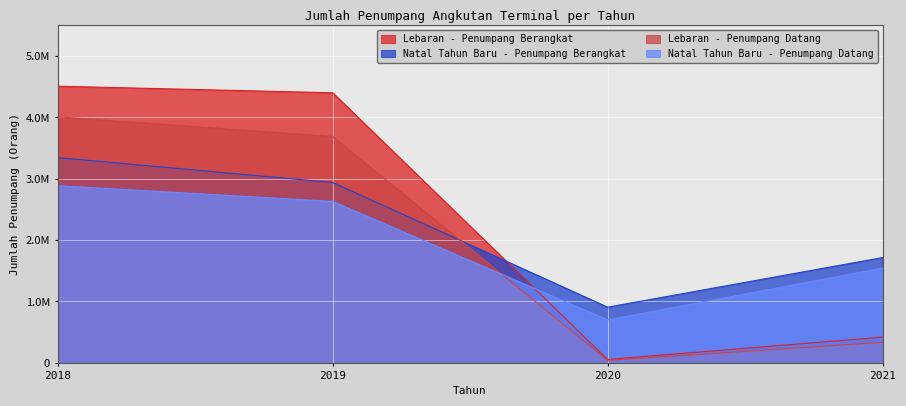

Where is the first local minimum for Natal Tahun Baru - Penumpang Datang?

2020